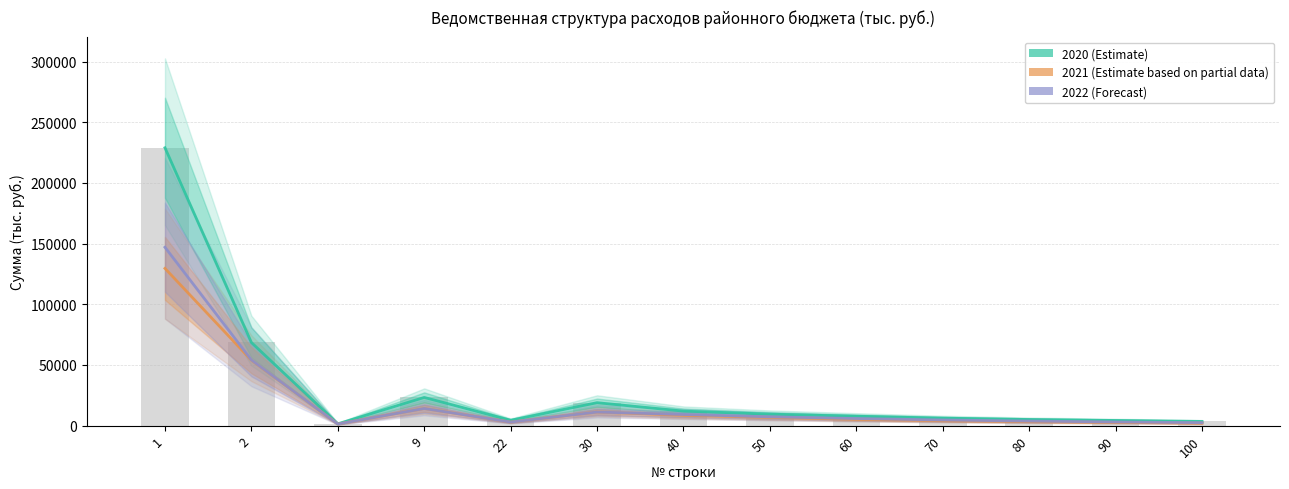

What are all the series names shown in the legend?

2020 (Estimate), 2021 (Estimate based on partial data), 2022 (Forecast)